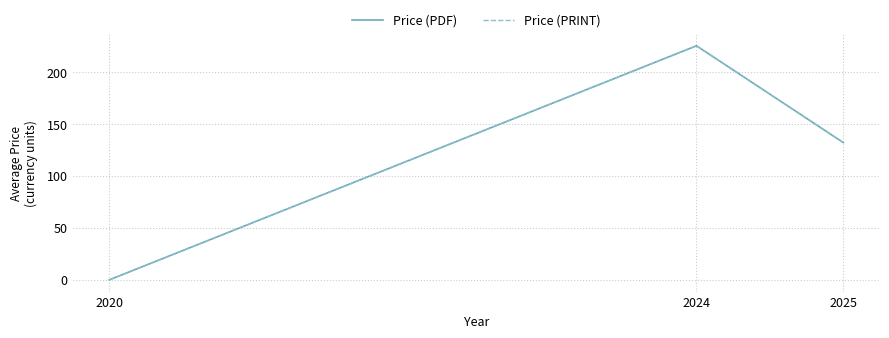

Reading left to right, what are all the values shown in this chart?

Price (PDF): 0.0	225.2	132.1
Price (PRINT): 0.0	225.2	132.1